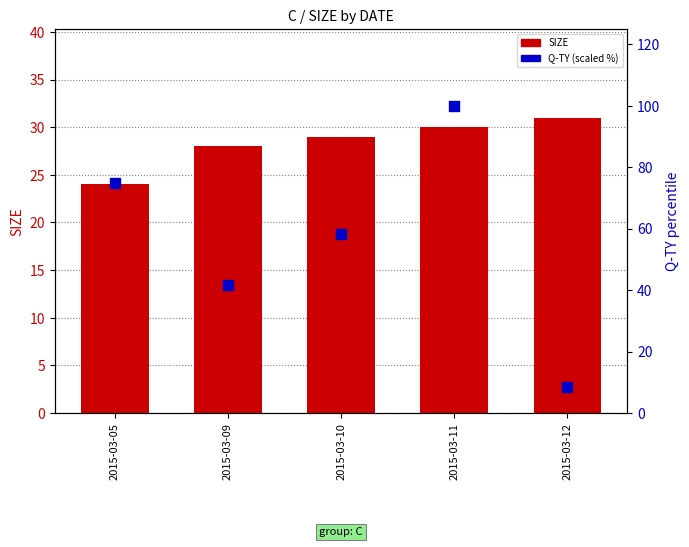

What are all the series names shown in the legend?

SIZE, Q-TY (scaled %)